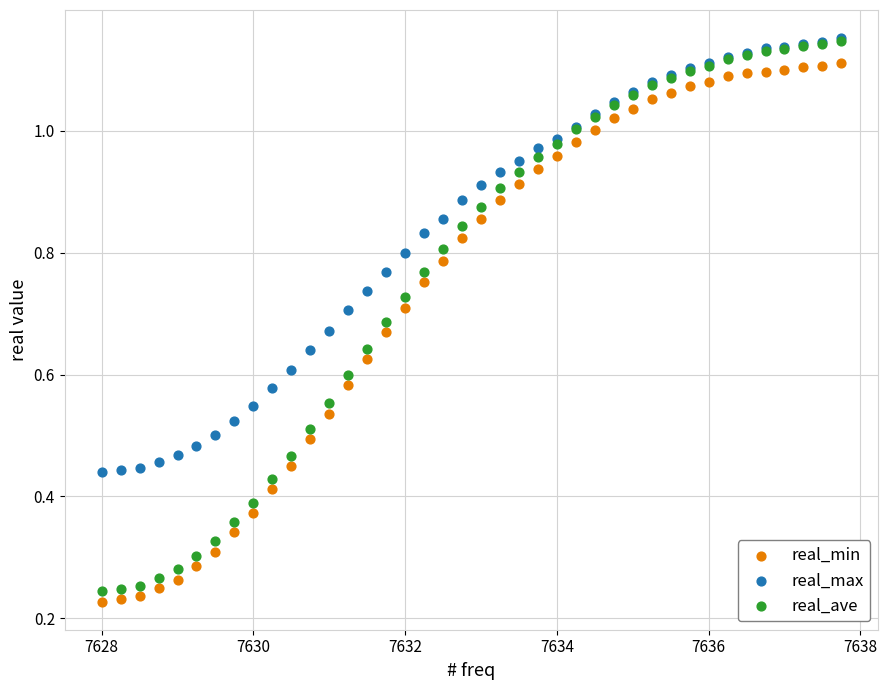

Which series has the largest Y range (max minus min)?

real_ave